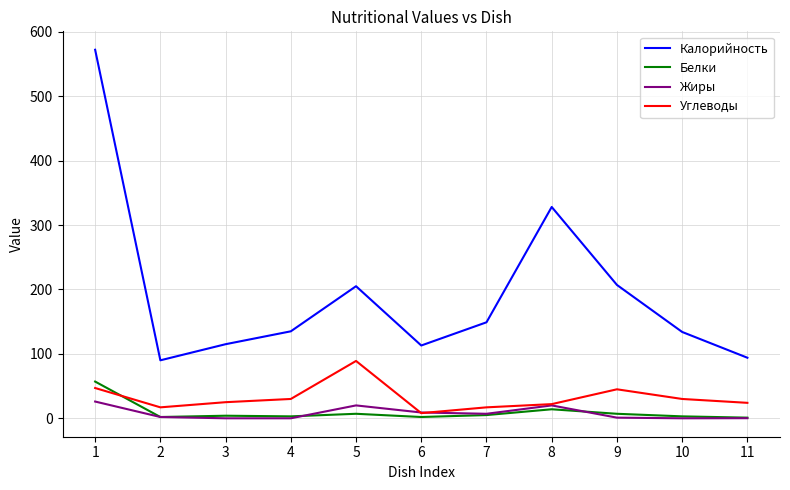

What is the difference between the maximum and minimum values in the Калорийность series?

482.0